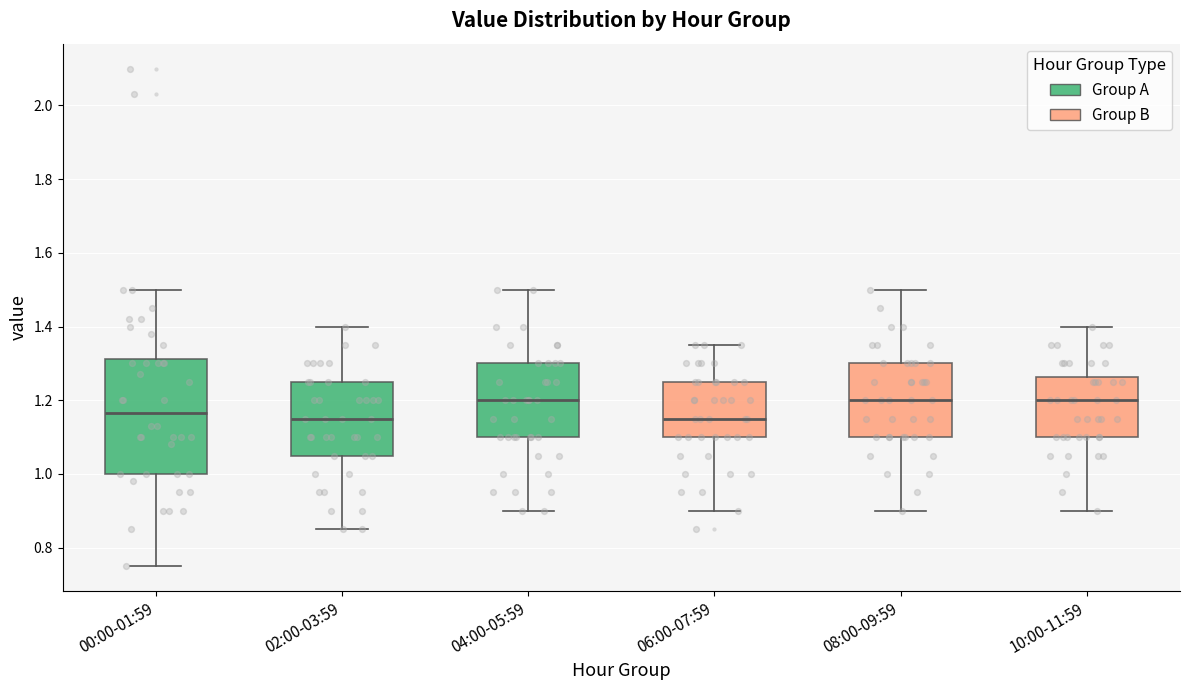

Comparing the boxes themselves (not the whiskers), which one is the tallest?

00:00-01:59